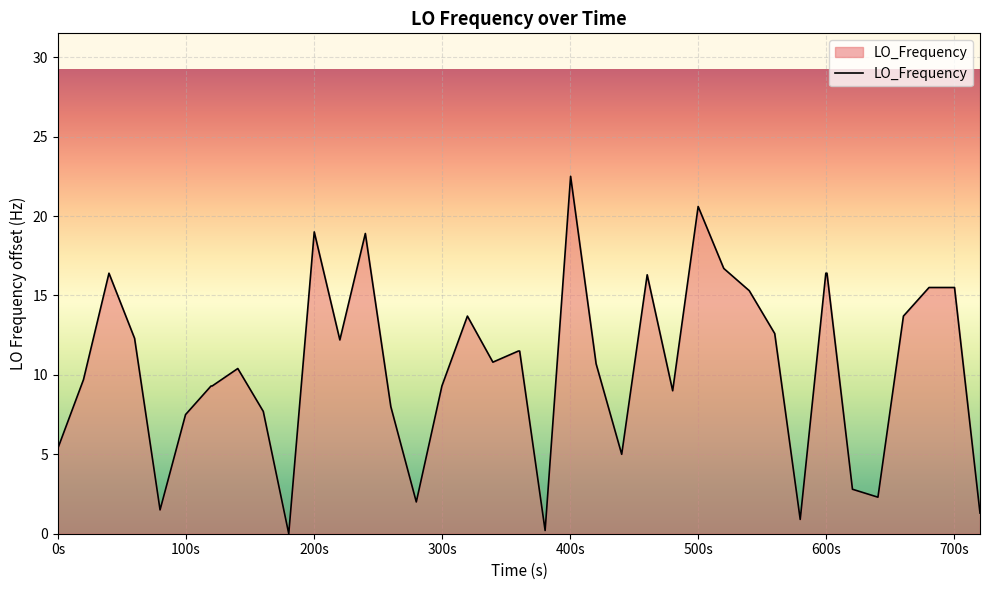

What is the maximum value shown in the chart?

22.5